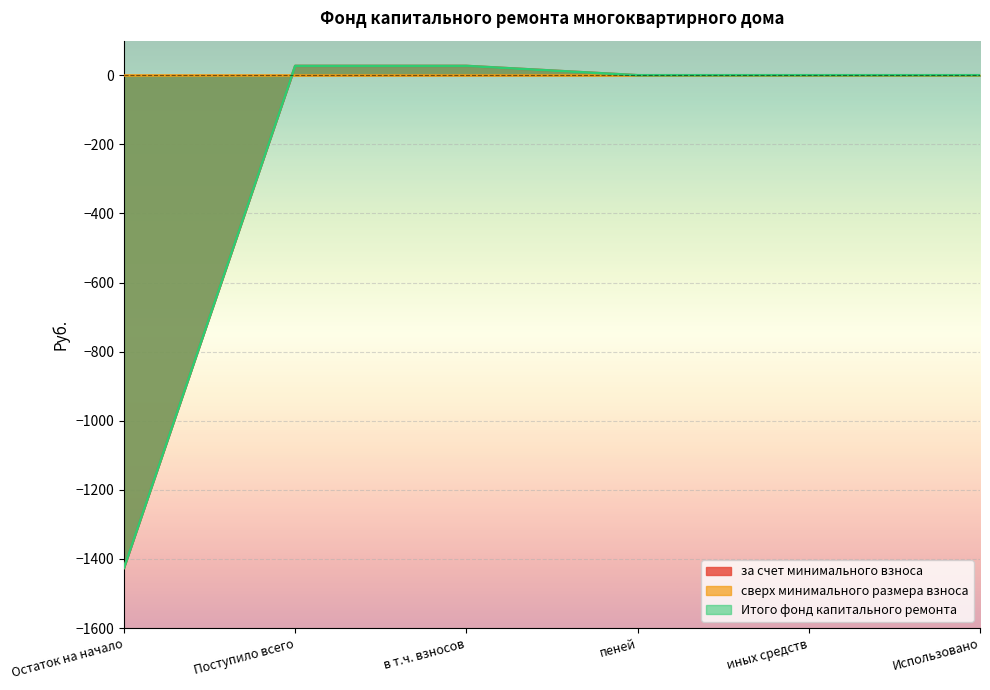

Is it true that Итого фонд капитального ремонта equals -1425.8 at Остаток на начало?

True